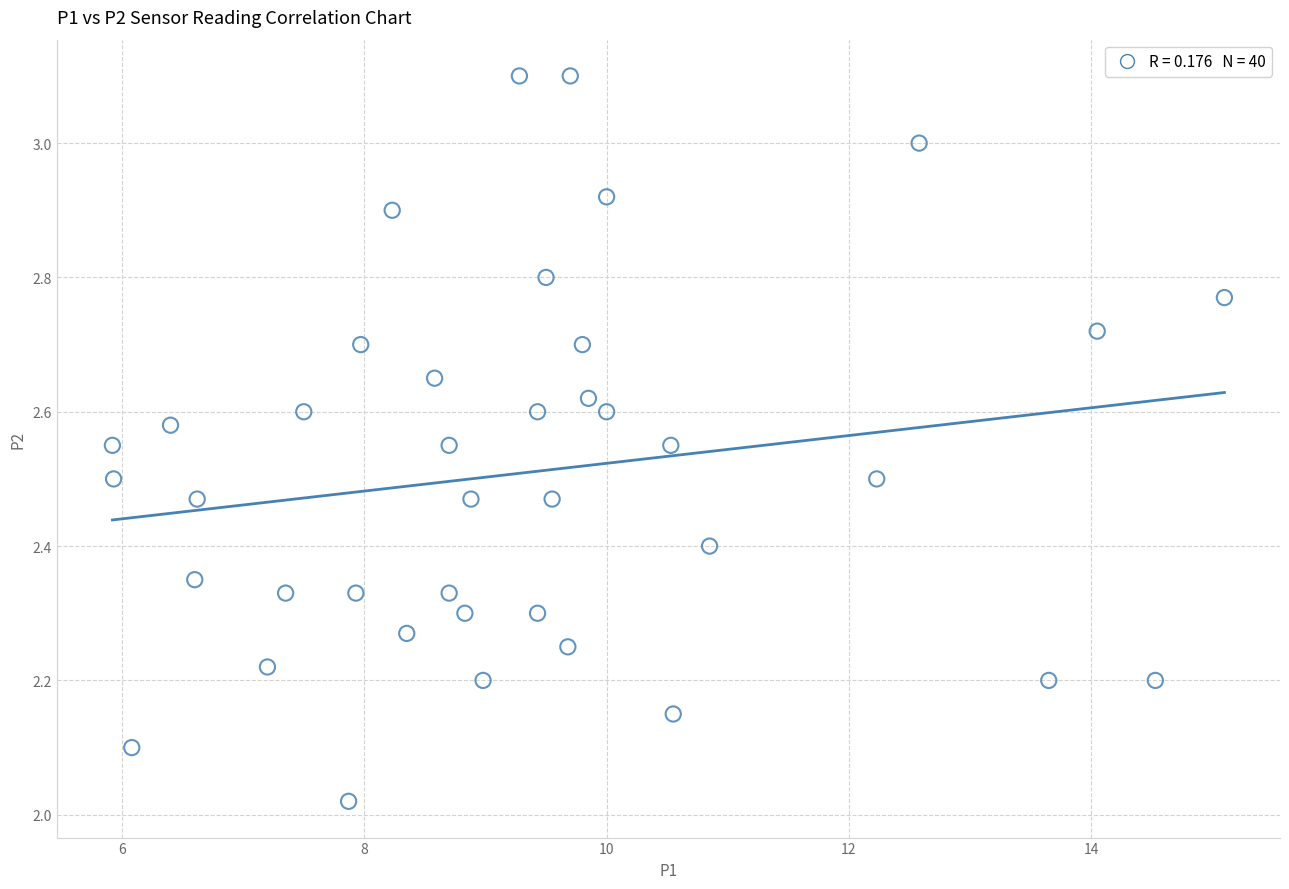

What is the range of Y values (max minus min)?

1.1